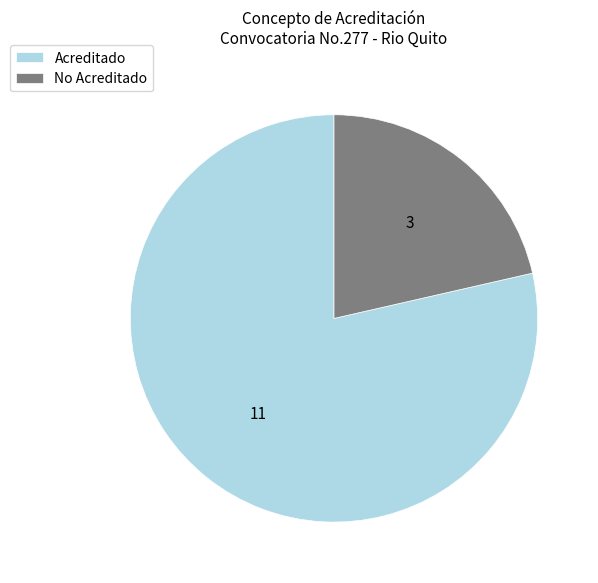

What is the smallest slice in the pie chart?

No Acreditado